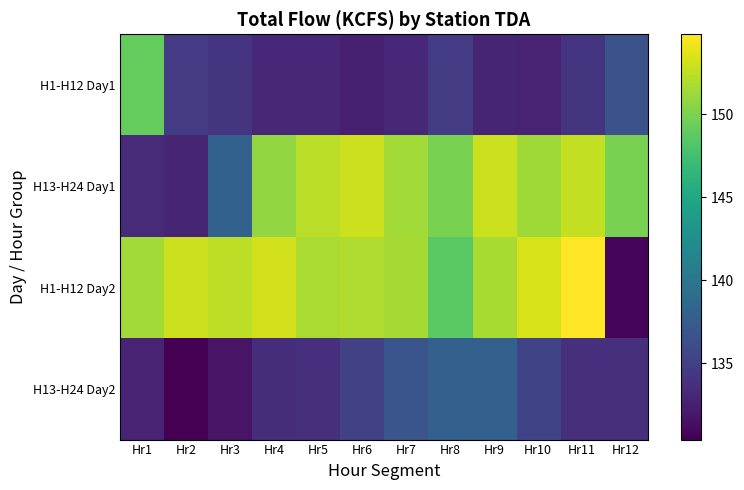

Count the number of data series in this chart.

4